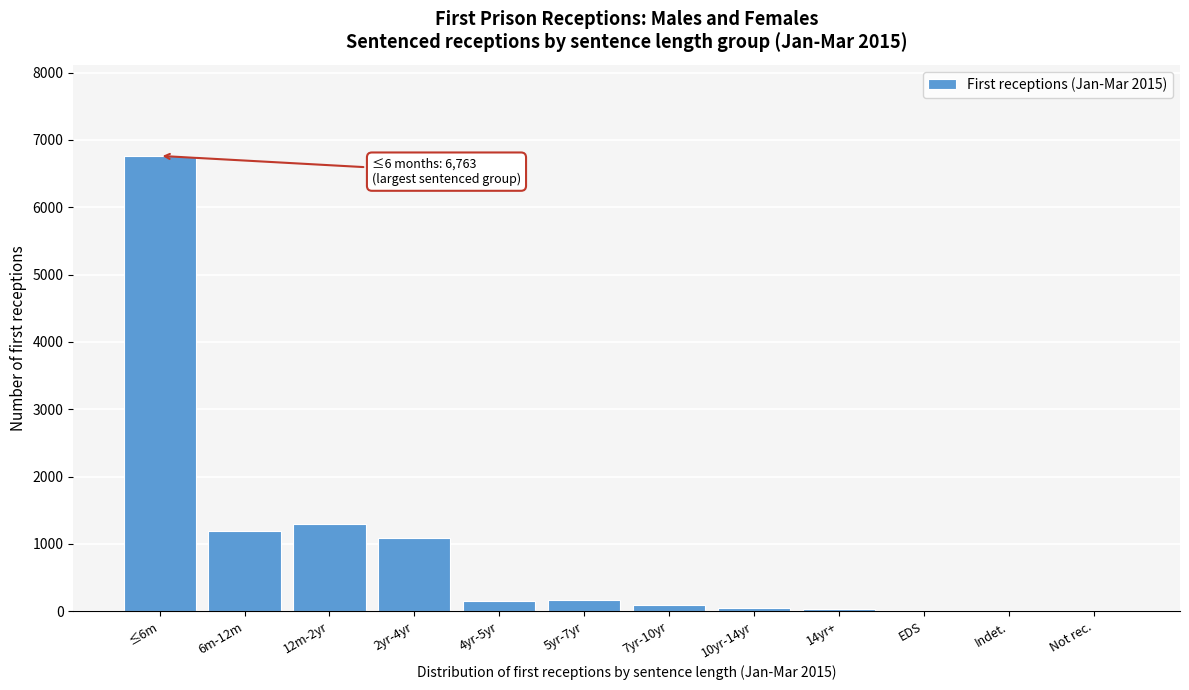

What is the sum of all values?

10823